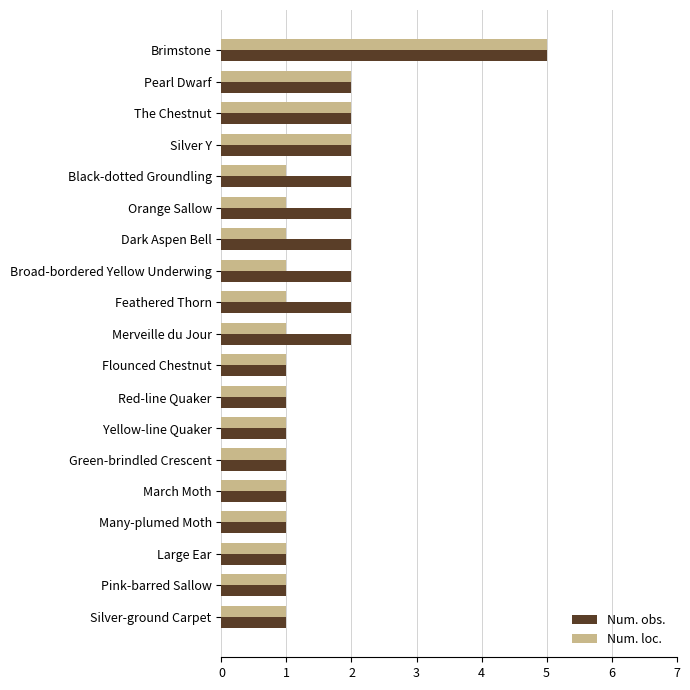

What is the sum of the Num. loc. values at Merveille du Jour and Silver Y?

3